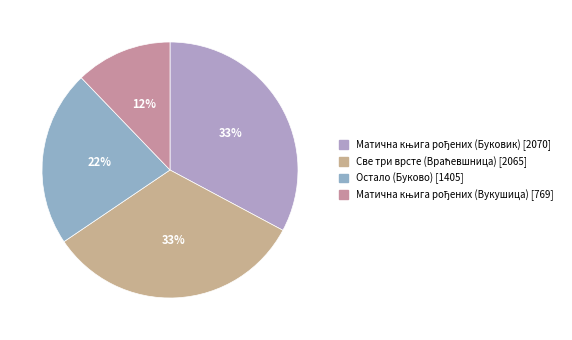

Is it true that Матична књига рођених (Вукушица) is 12% of the pie?

True